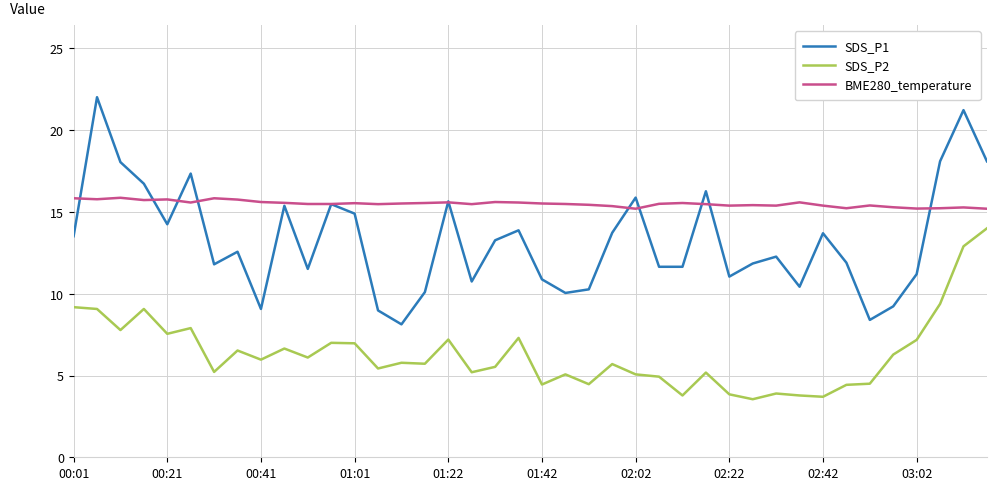

Count the number of data series in this chart.

3